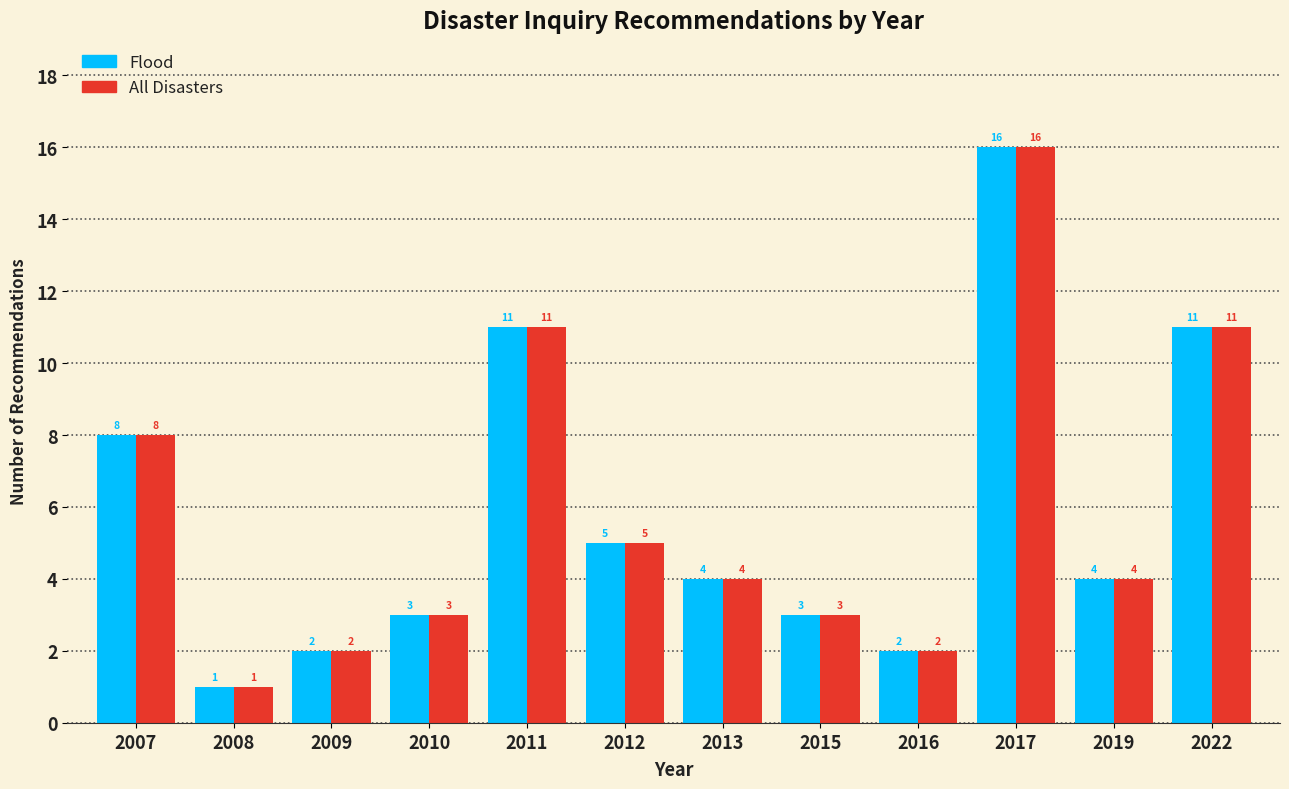

Reading right to left, list all the values displayed in this chart.

Flood: 11	4	16	2	3	4	5	11	3	2	1	8
All Disasters: 11	4	16	2	3	4	5	11	3	2	1	8